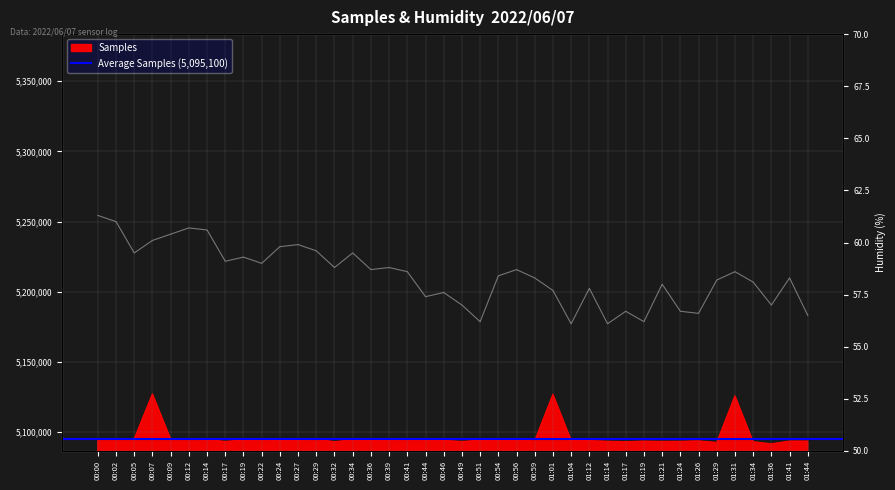

True or false: Humidity and Samples cross at least once.

False